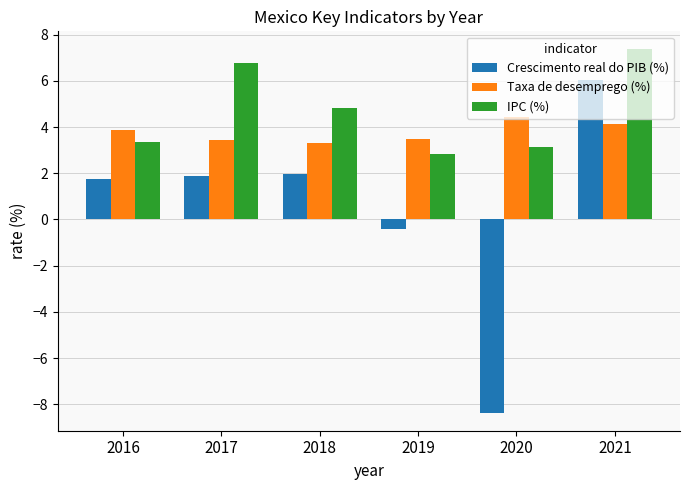

Rank the series by their maximum value, from highest to lowest.

IPC (%), Crescimento real do PIB (%), Taxa de desemprego (%)